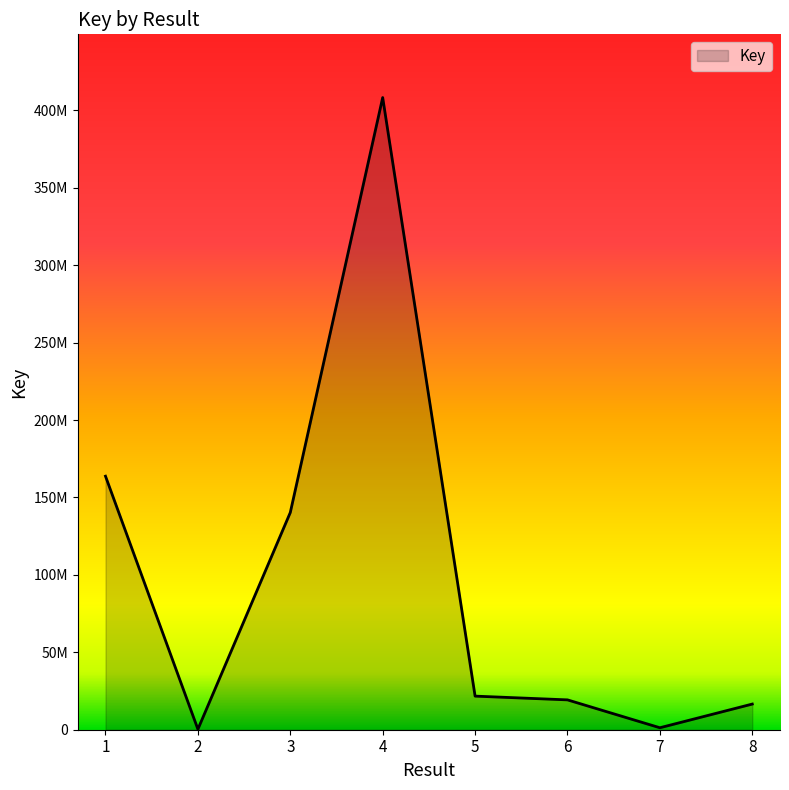

Where is the first local maximum?

4